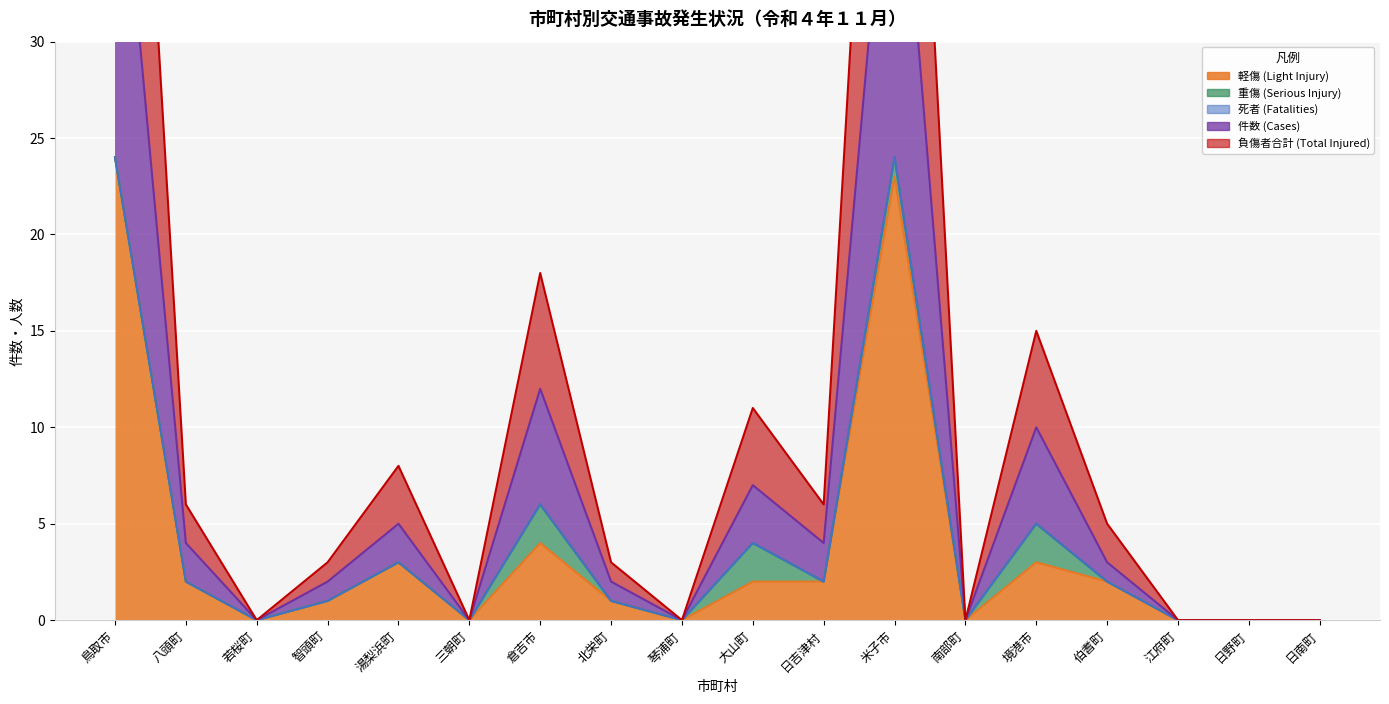

Is it true that 軽傷 (Light Injury) equals 1 at 北栄町?

True